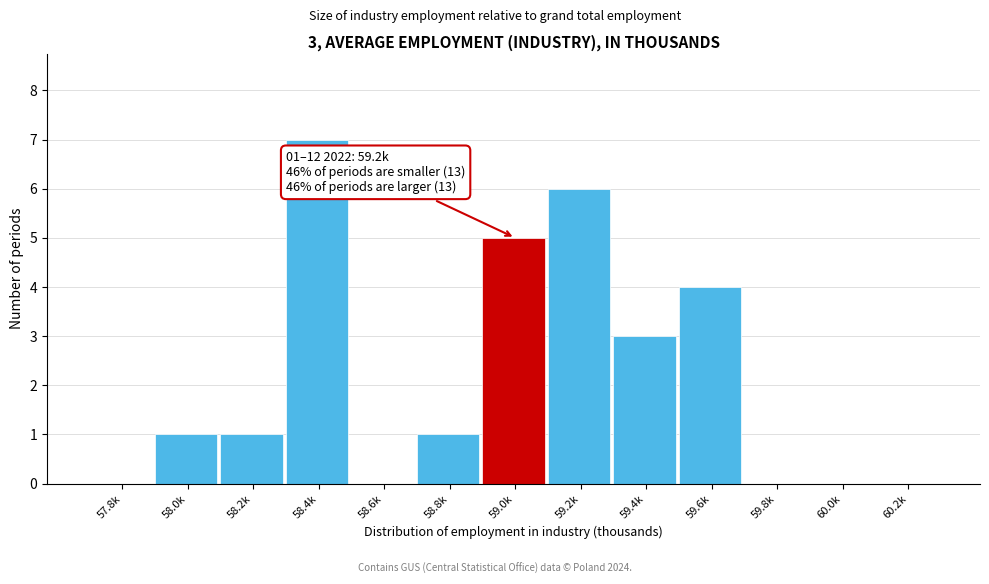

Reading left to right, list all the values displayed in this chart.

57.8k=0	58.0k=1	58.2k=1	58.4k=7	58.6k=0	58.8k=1	59.0k=5	59.2k=6	59.4k=3	59.6k=4	59.8k=0	60.0k=0	60.2k=0